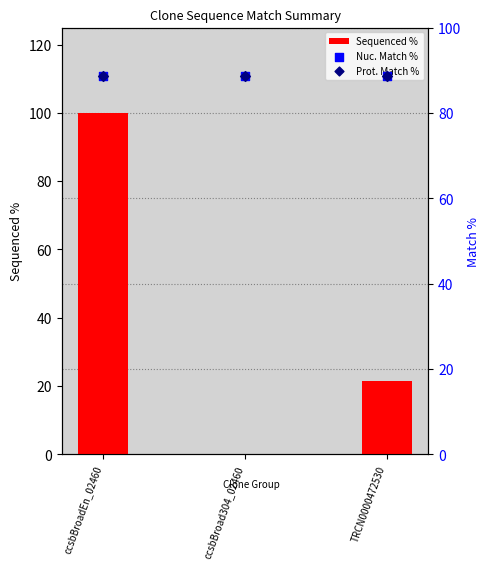

What is the total value across all series at ccsbBroadEn_02460?

277.2